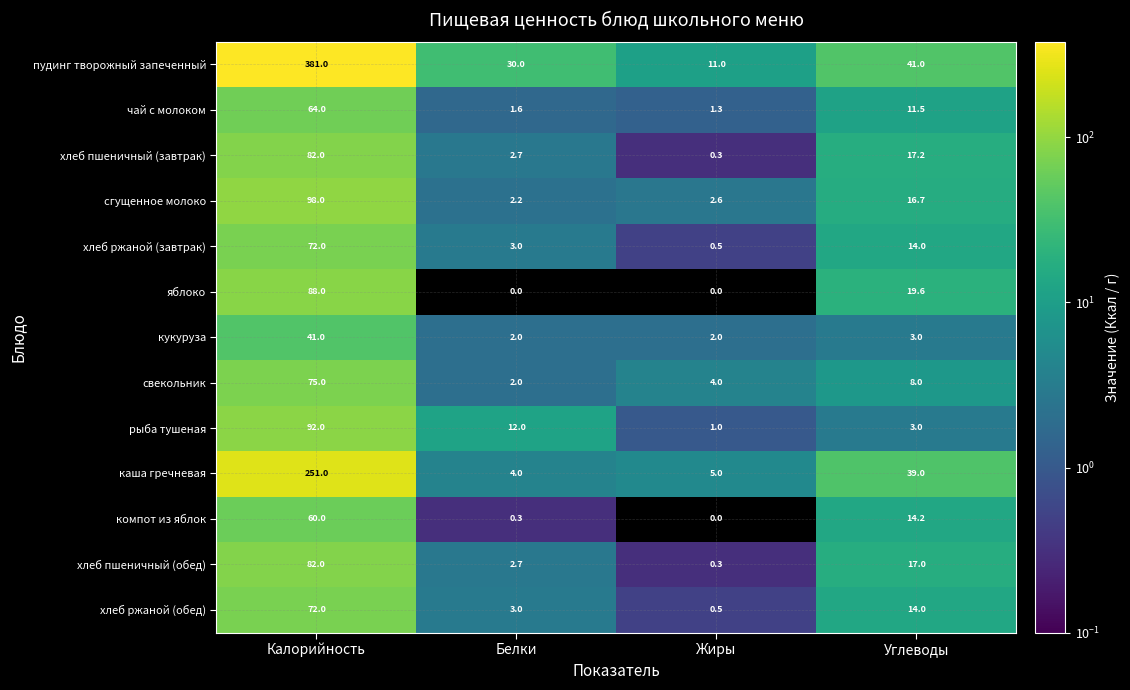

True or false: компот из яблок has a value of 0.3 at Белки.

True